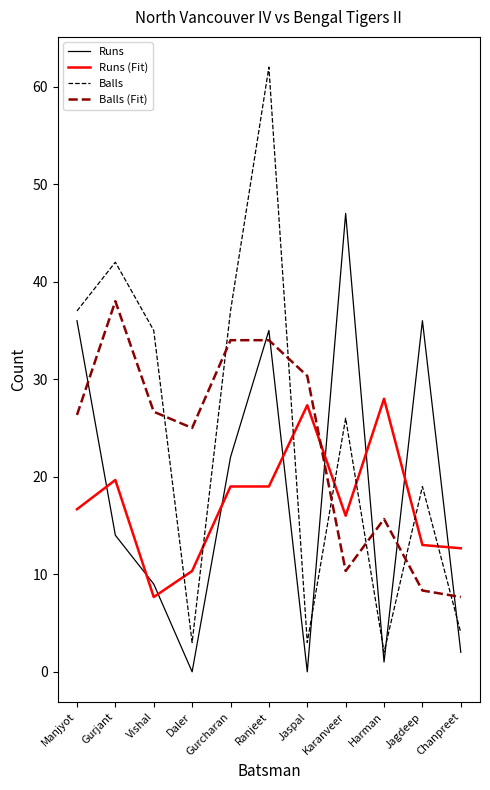

At Gurcharan, list the series in order from smallest to largest.

Runs (Fit), Runs, Balls (Fit), Balls